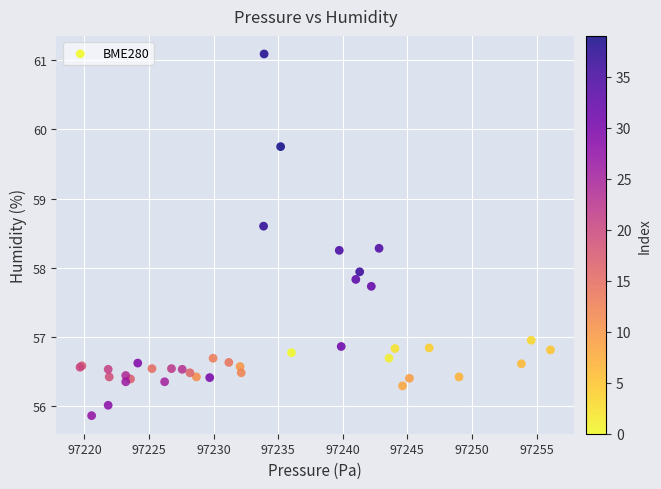

What Y value in the scatter plot is closest to 58?

57.9